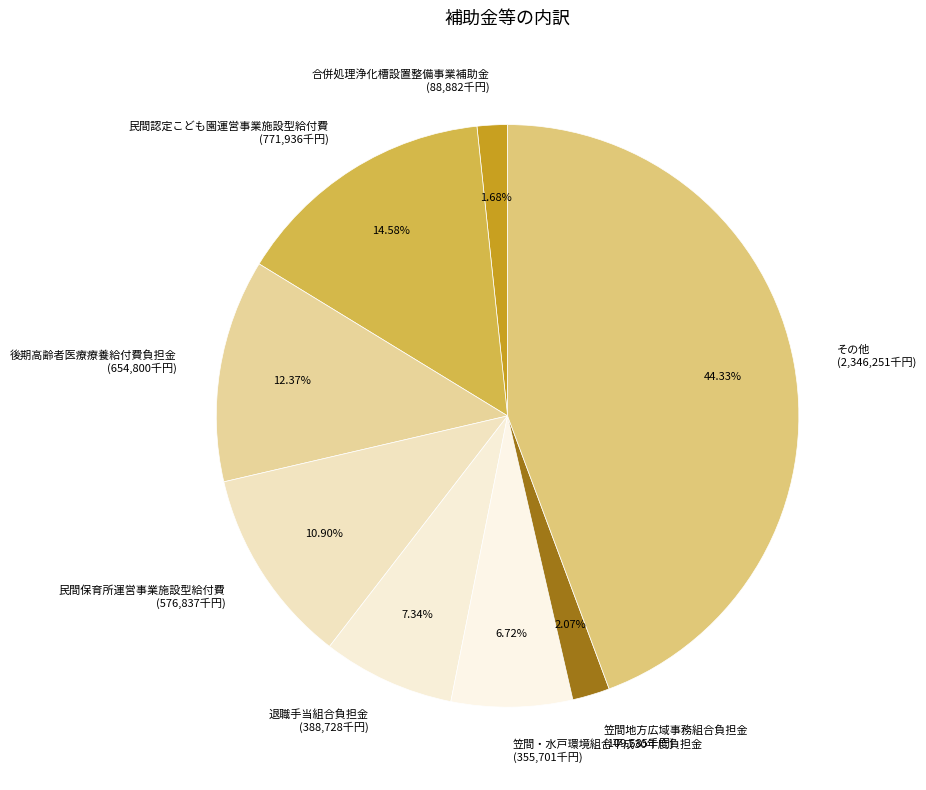

Approximately how many times larger is the value at 後期高齢者医療療養給付費負担金 compared to 合併処理浄化槽設置整備事業補助金?

7.4